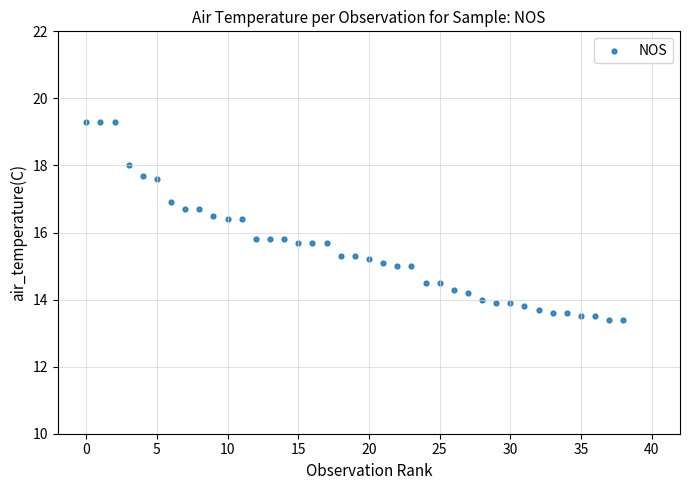

What is the range of Y values (max minus min)?

5.9